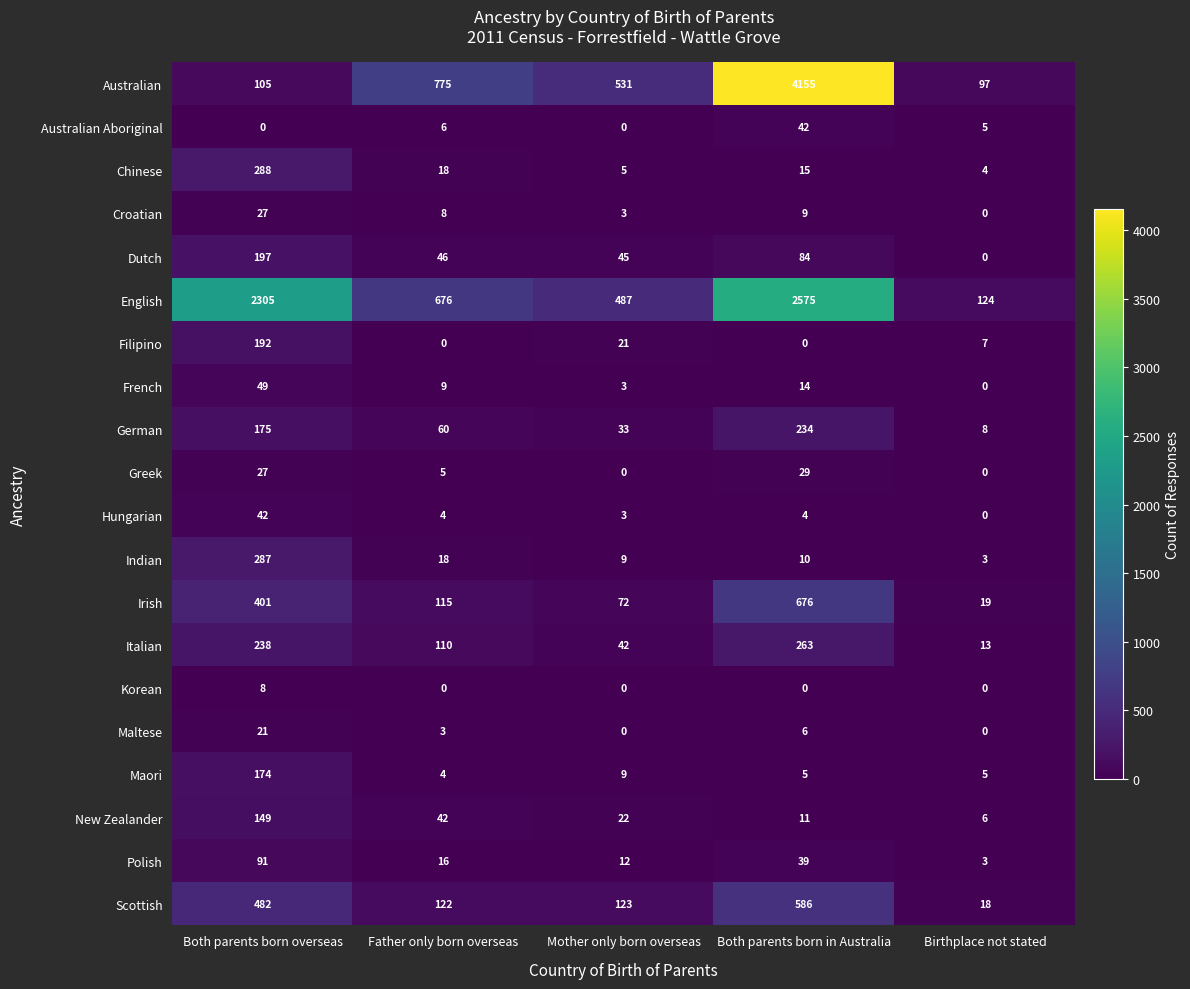

List the labels in order of English value, smallest first.

Birthplace not stated, Mother only born overseas, Father only born overseas, Both parents born overseas, Both parents born in Australia